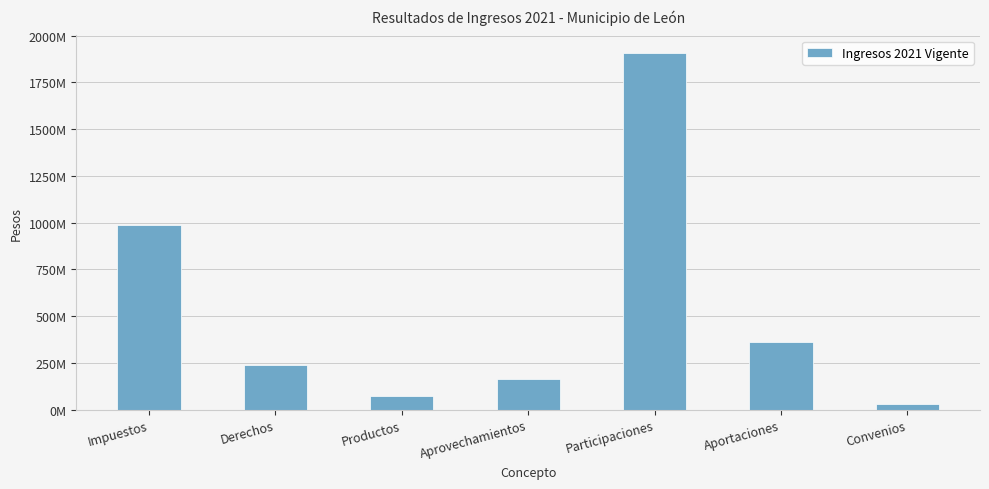

What is the label of the 2nd bar from the right?

Aportaciones